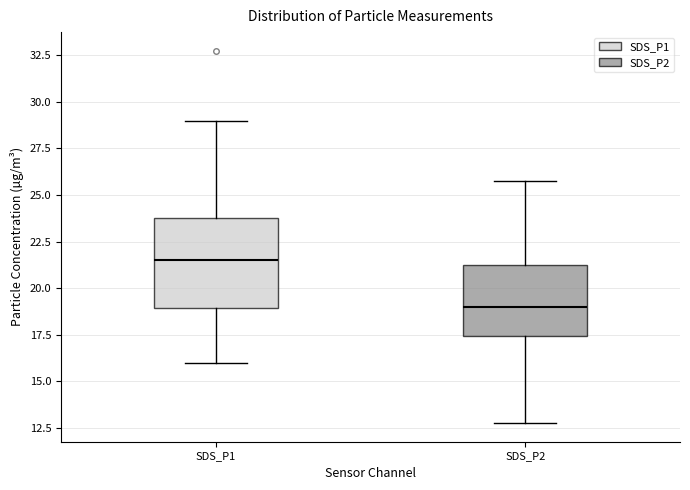

Where does the median line of the box for SDS_P1 sit on the y-axis? The values are not printed on the chart, so give them approximately, as read against the axis.

21.5